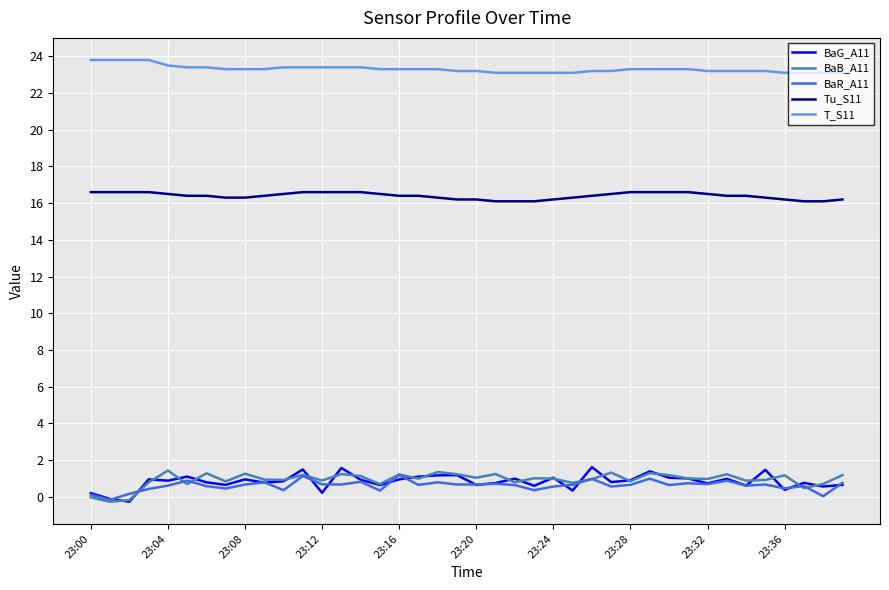

Which series has the largest total across all categories?

T_S11